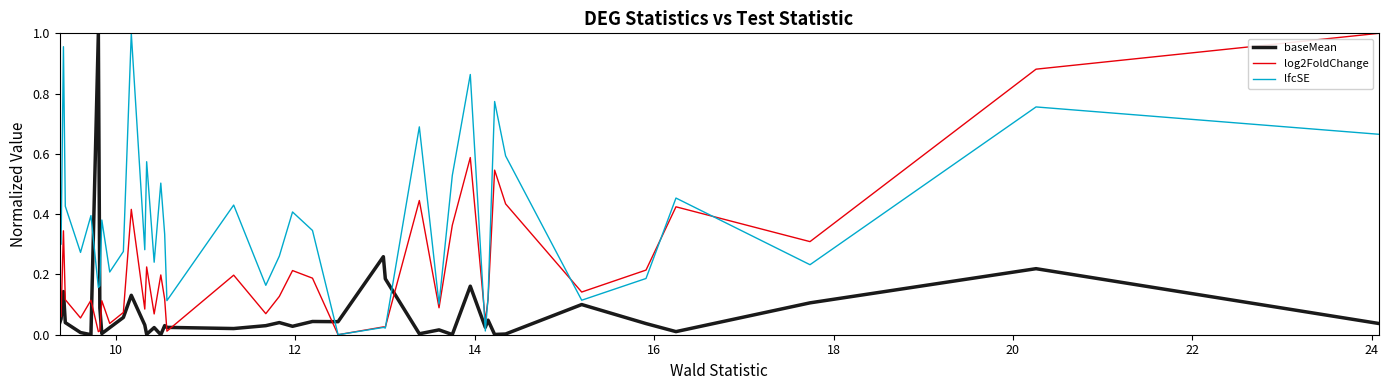

How many values in log2FoldChange are above zero?

39